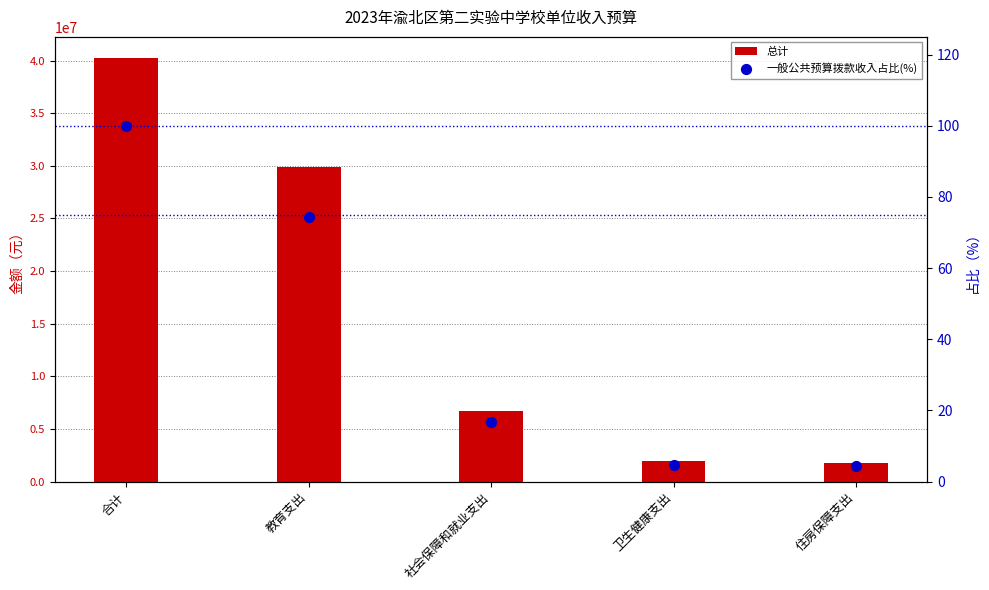

Which series has the largest total across all categories?

总计